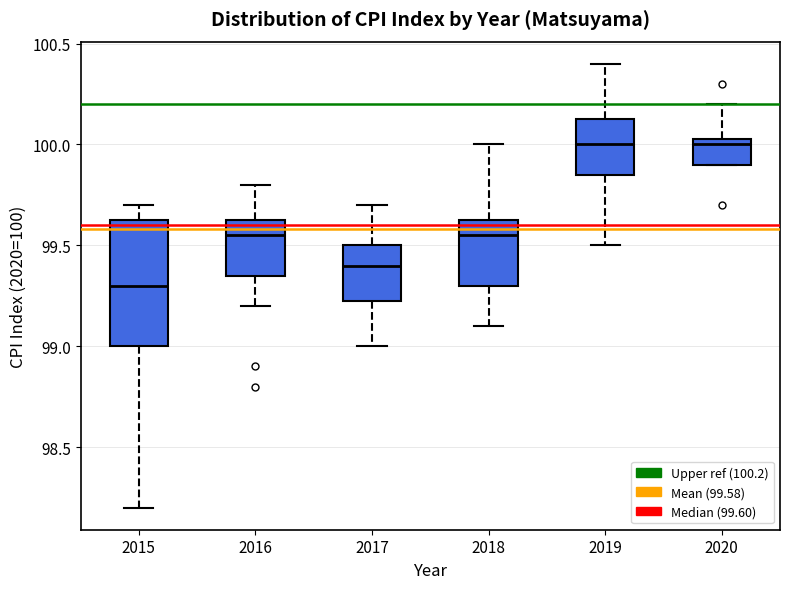

Which box is the tallest, from its lower edge to its upper edge?

2015